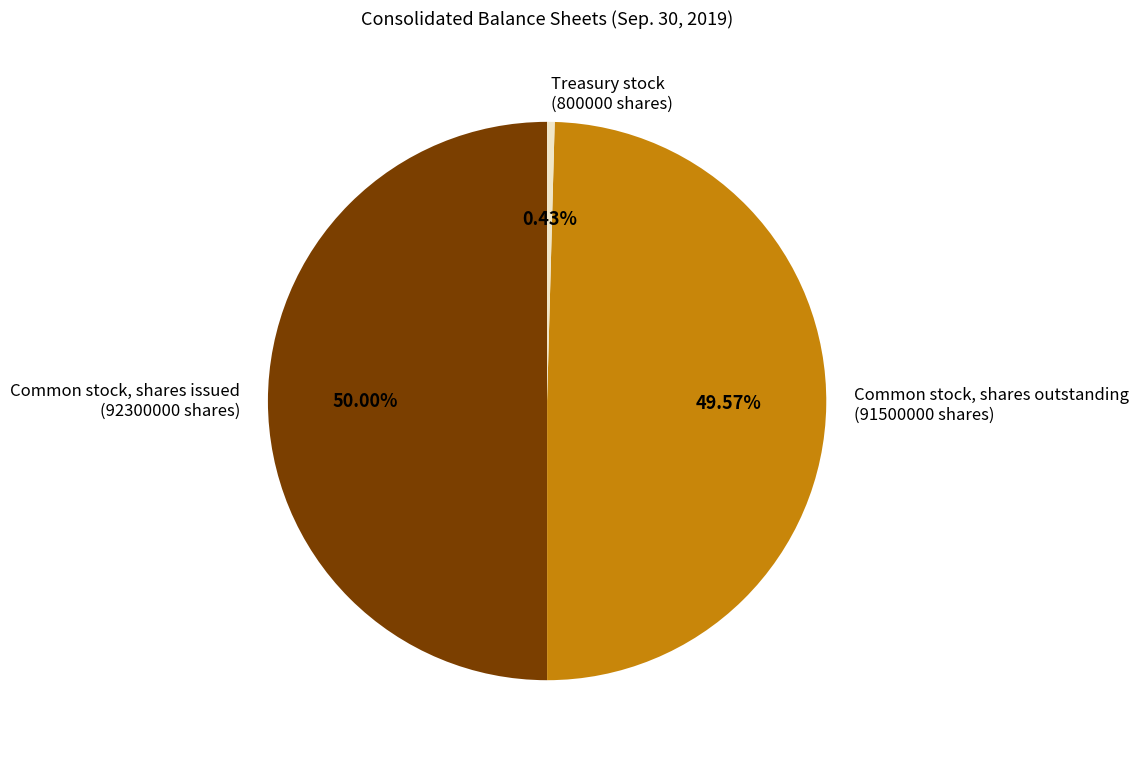

Count the number of slices in the pie.

3